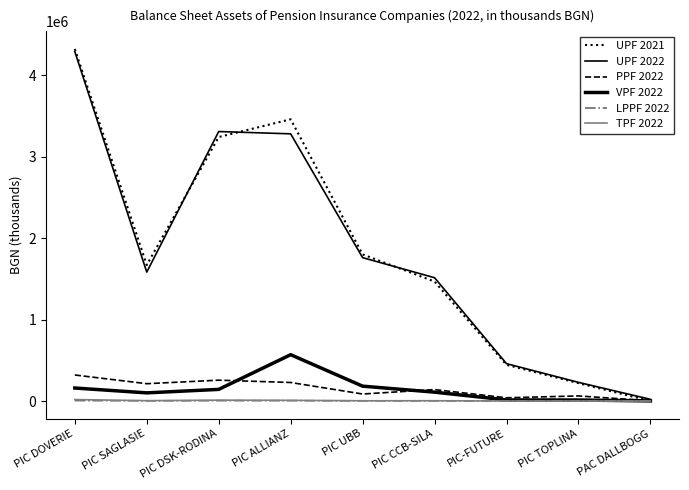

Is this an area chart (filled region under the line)?

No